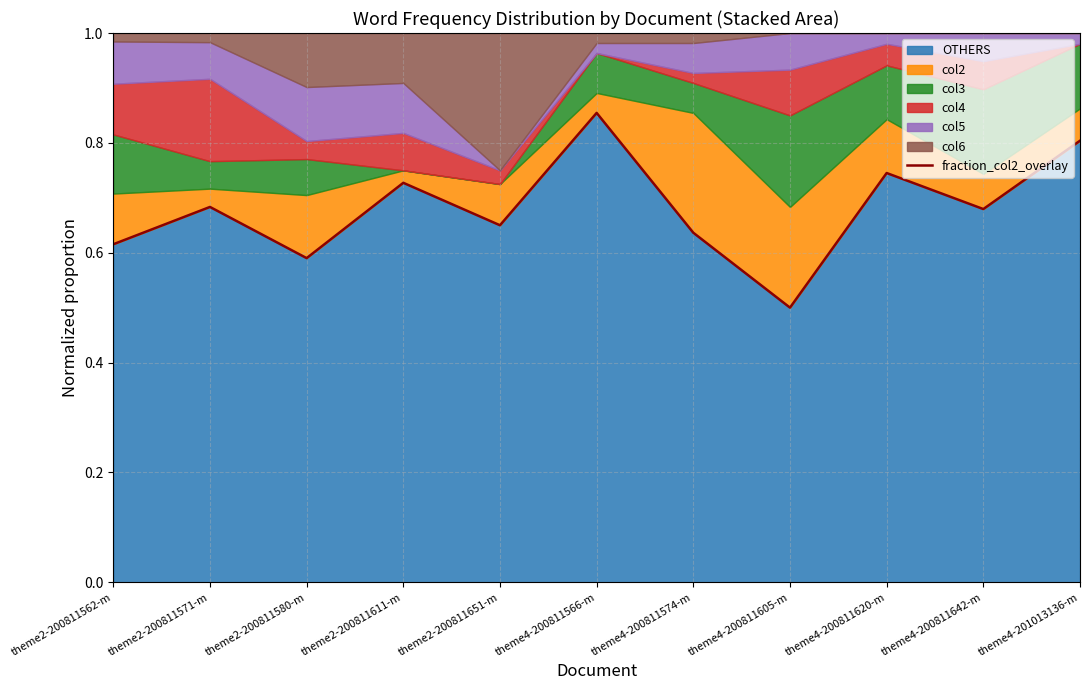

Reading left to right, list all the values displayed in this chart.

0.6	0.7	0.6	0.7	0.7	0.9	0.6	0.5	0.7	0.7	0.8